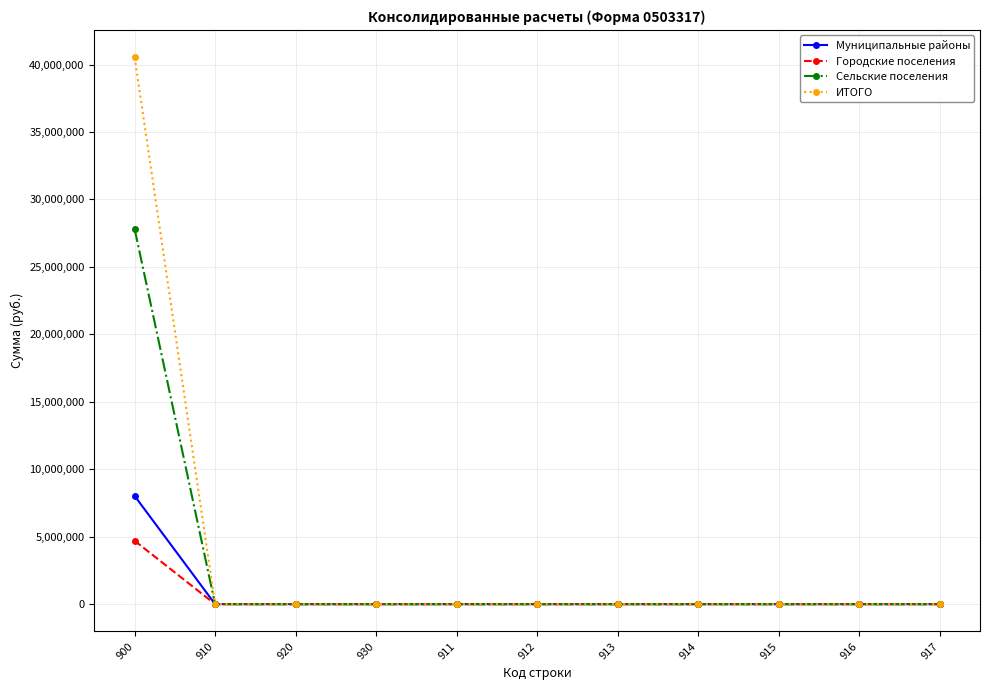

List the series in order of their peak value, lowest first.

Городские поселения, Муниципальные районы, Сельские поселения, ИТОГО